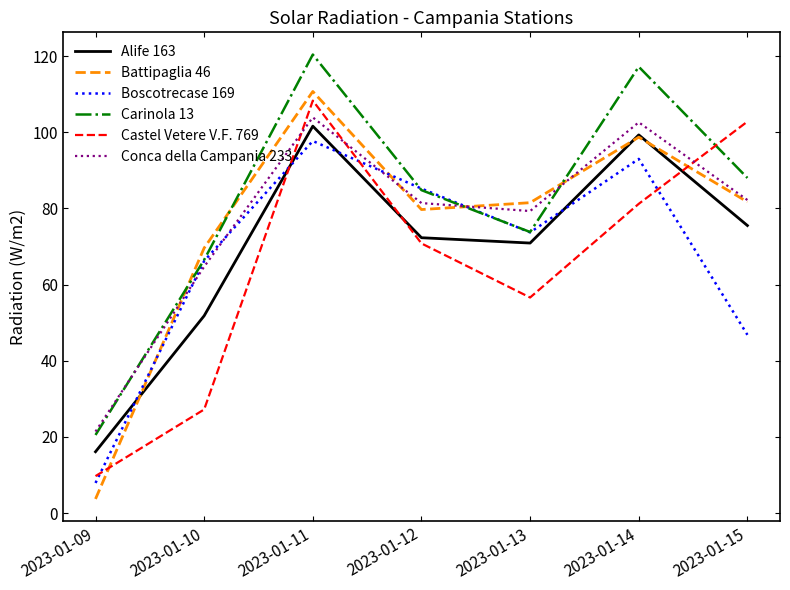

List the series in order of their peak value, highest first.

Carinola 13, Battipaglia 46, Castel Vetere V.F. 769, Conca della Campania 233, Alife 163, Boscotrecase 169